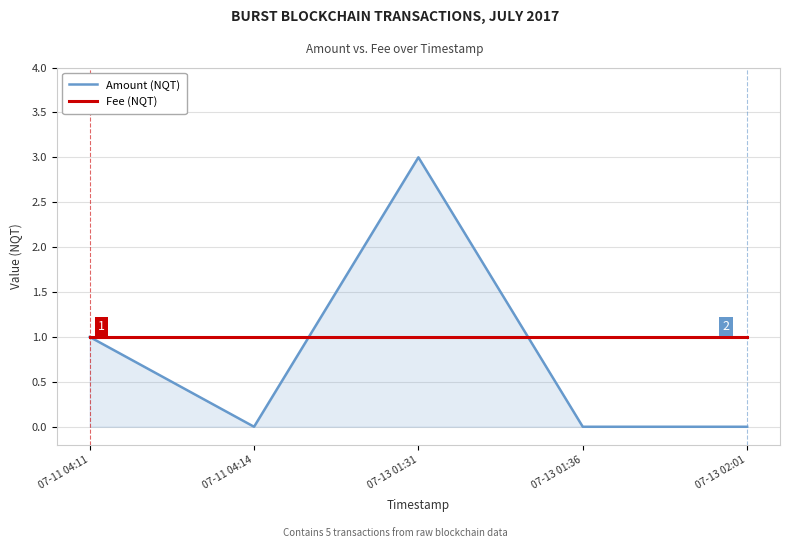

How many lines are shown in the chart?

2